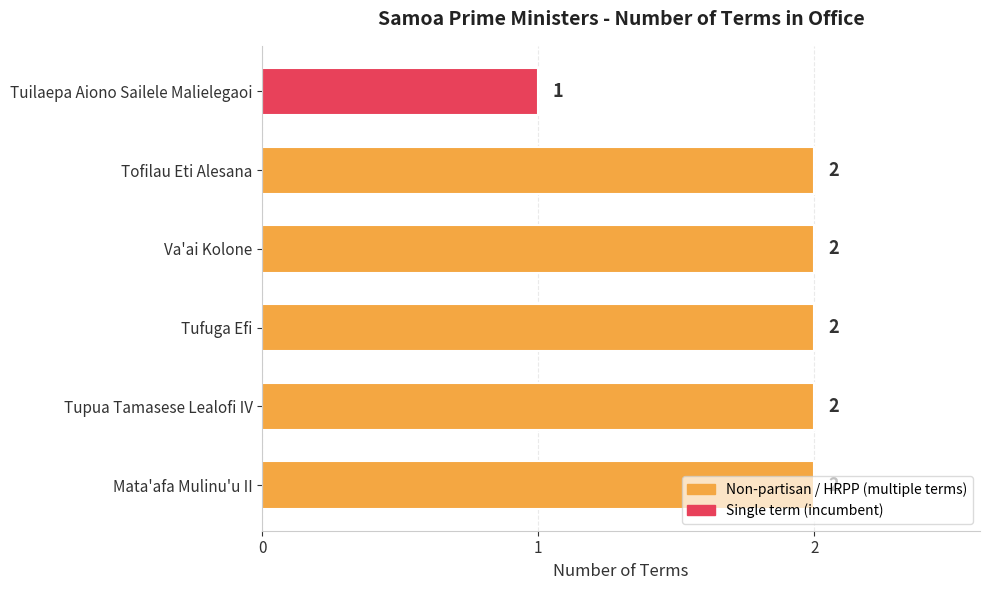

How many values are below 2?

1